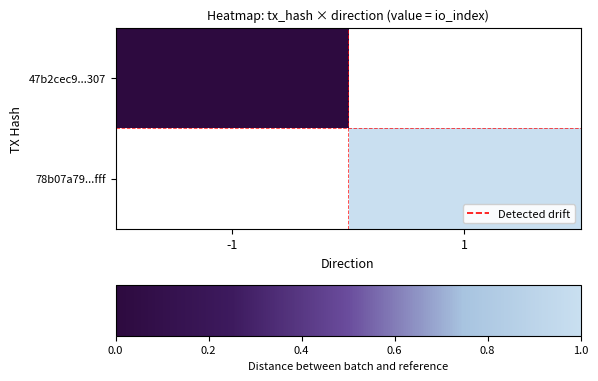

What is the maximum value shown in the chart?

1.0